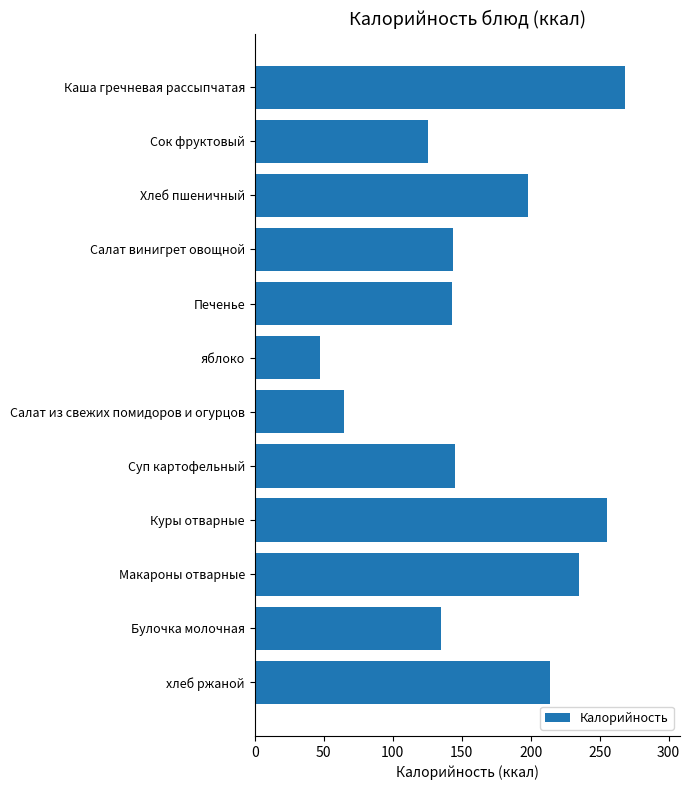

How many data points are less than 145?

6